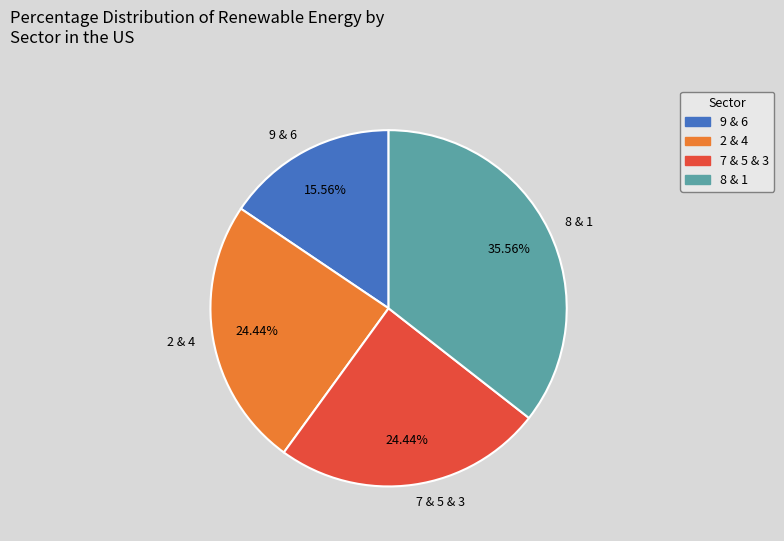

Do 9 & 6 and 7 & 5 & 3 together represent more than half of the pie?

No